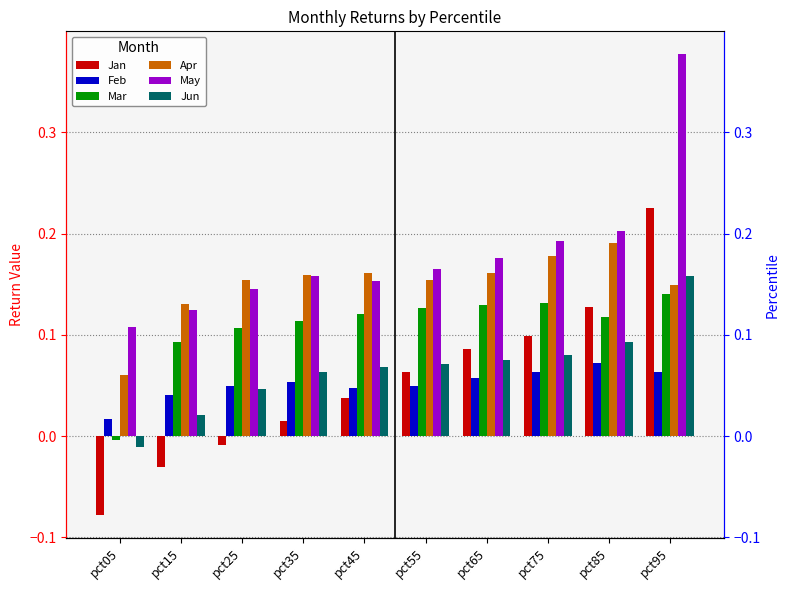

What is the value of the Jan bar at the 1st from the left?

-0.1